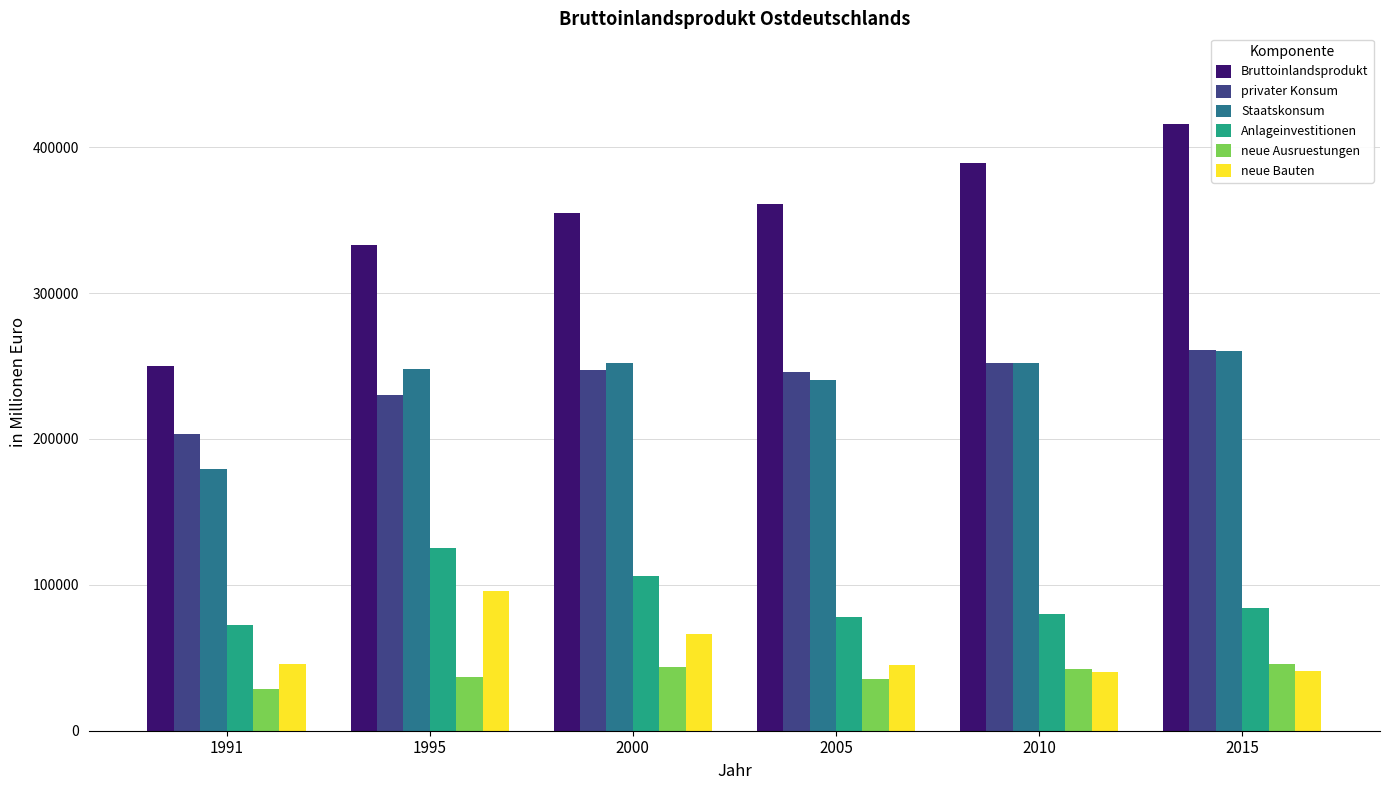

What value does the Staatskonsum series have at 1995?

247629.7